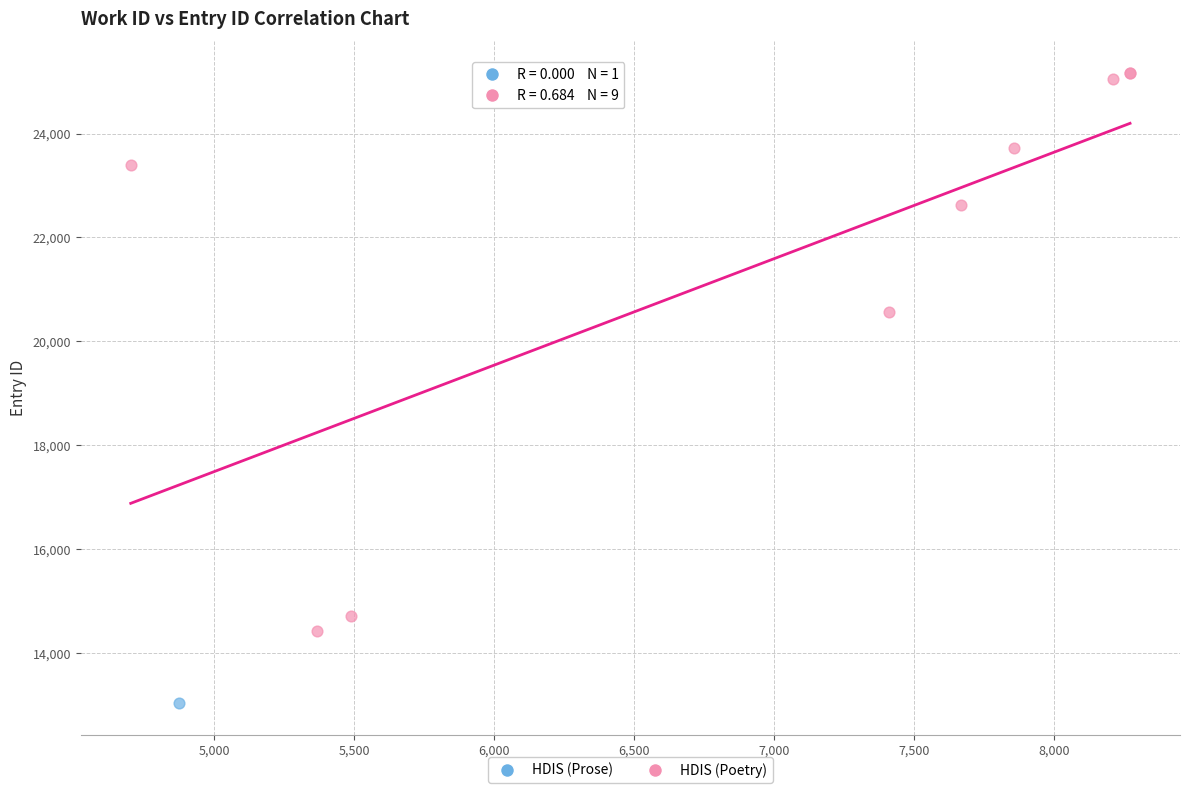

What are all the series names shown in the legend?

HDIS (Prose), HDIS (Poetry)